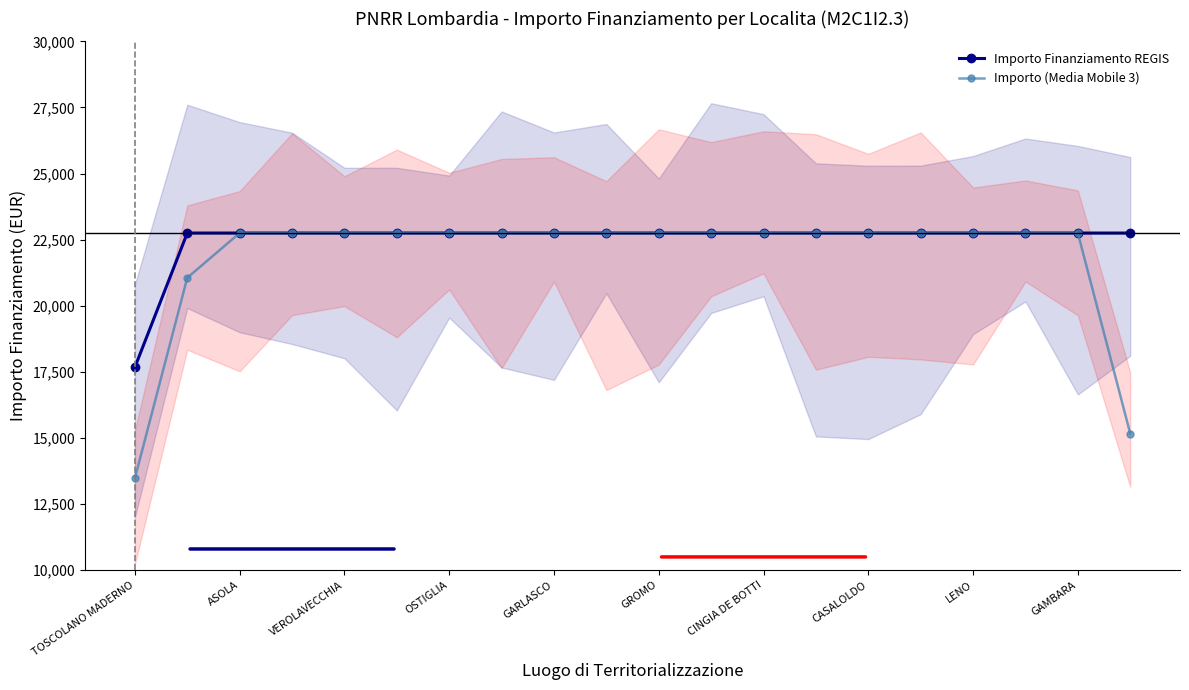

The value of Importo (Media Mobile 3) at TOSCOLANO MADERNO is 13474.9. True or false?

True